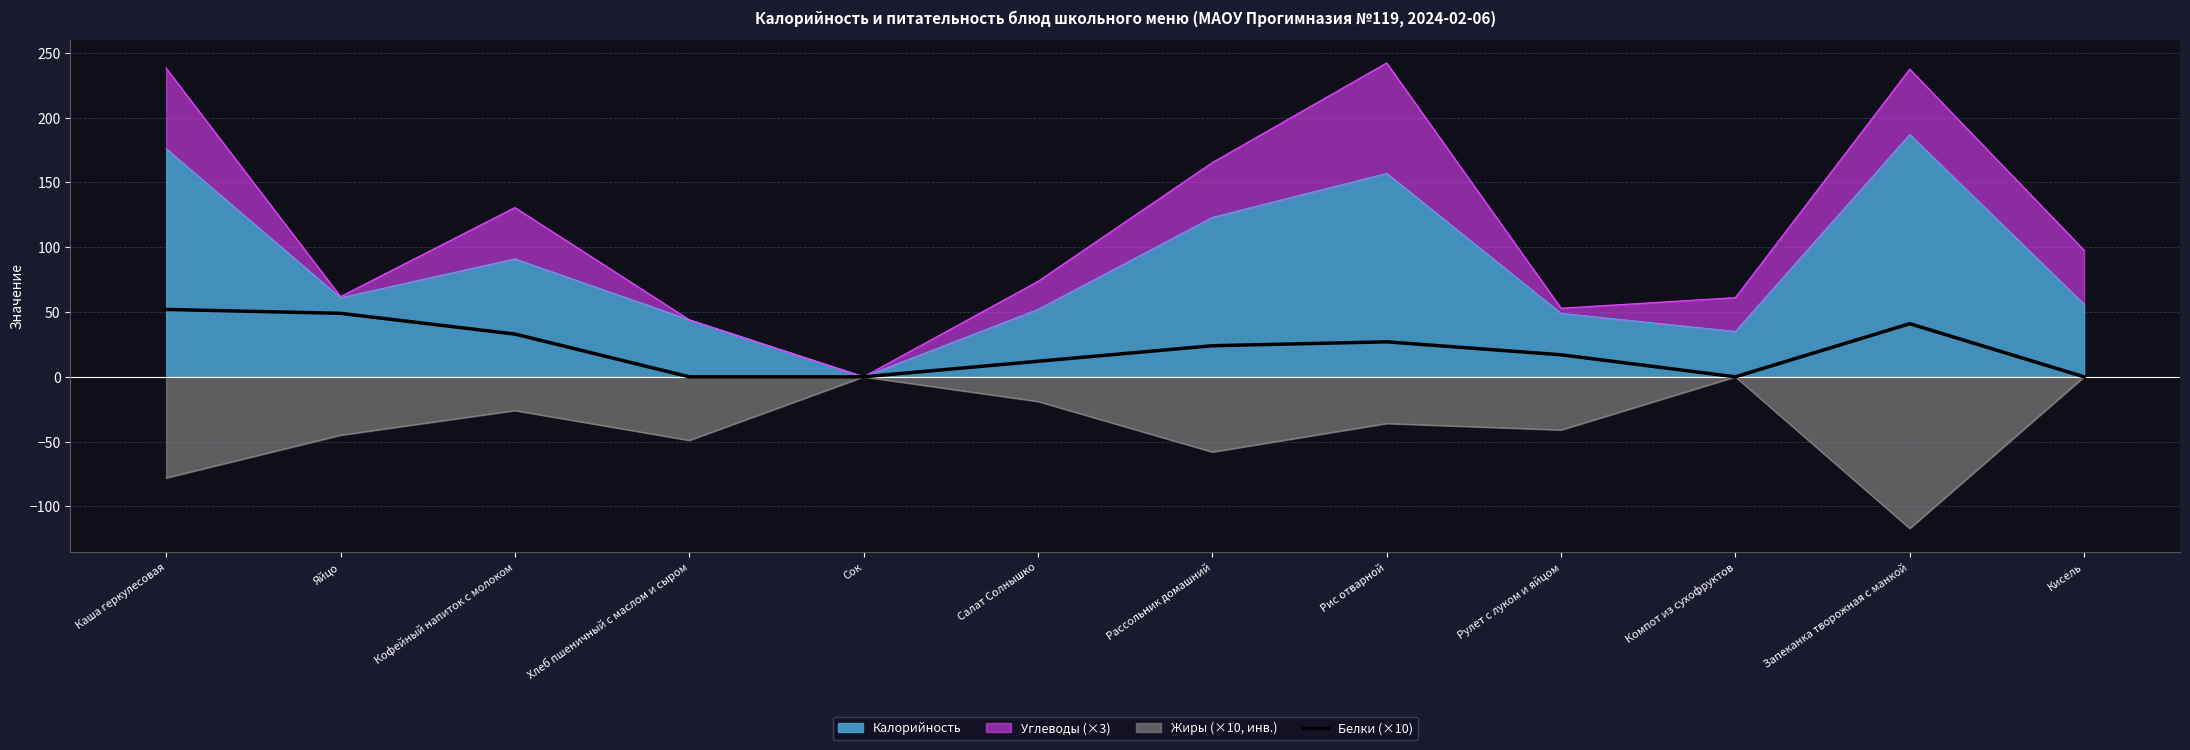

What is the approximate value at Запеканка творожная с манкой, to the nearest 5?

40